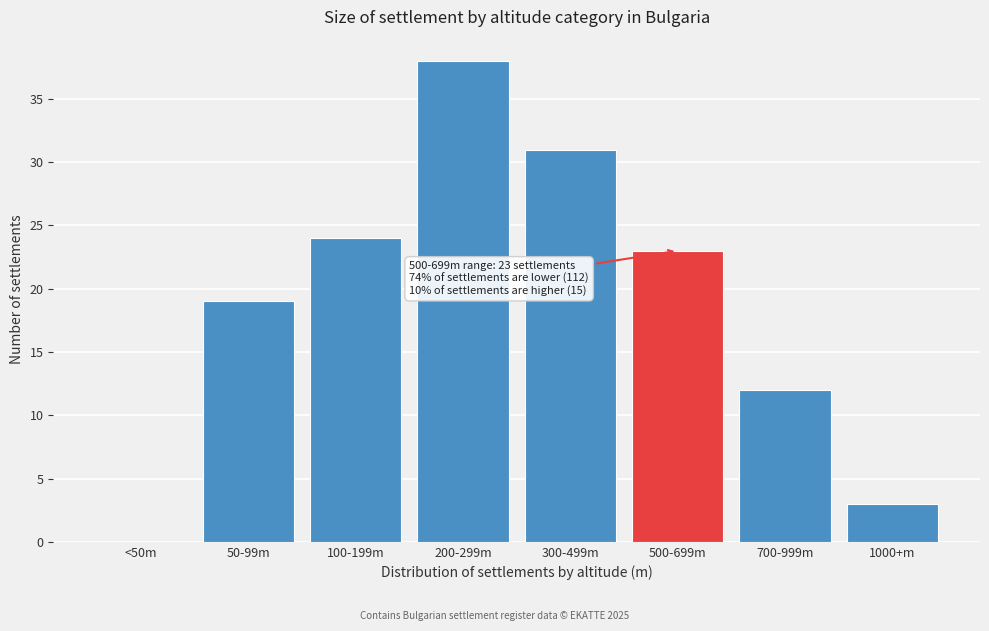

Reading left to right, extract all data points from this chart.

<50m=0	50-99m=19	100-199m=24	200-299m=38	300-499m=31	500-699m=23	700-999m=12	1000+m=3